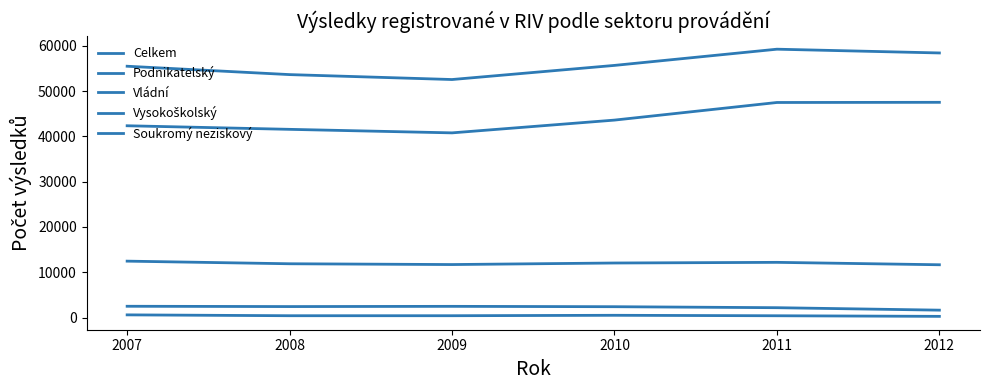

Where does the Podnikatelský series first go above 2423?

2007